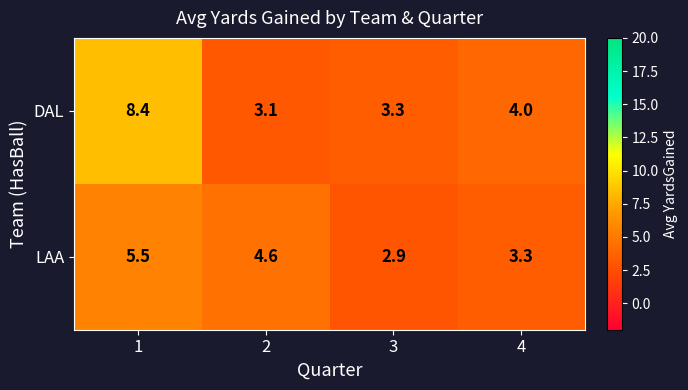

Where is DAL nearest to the value 5?

4